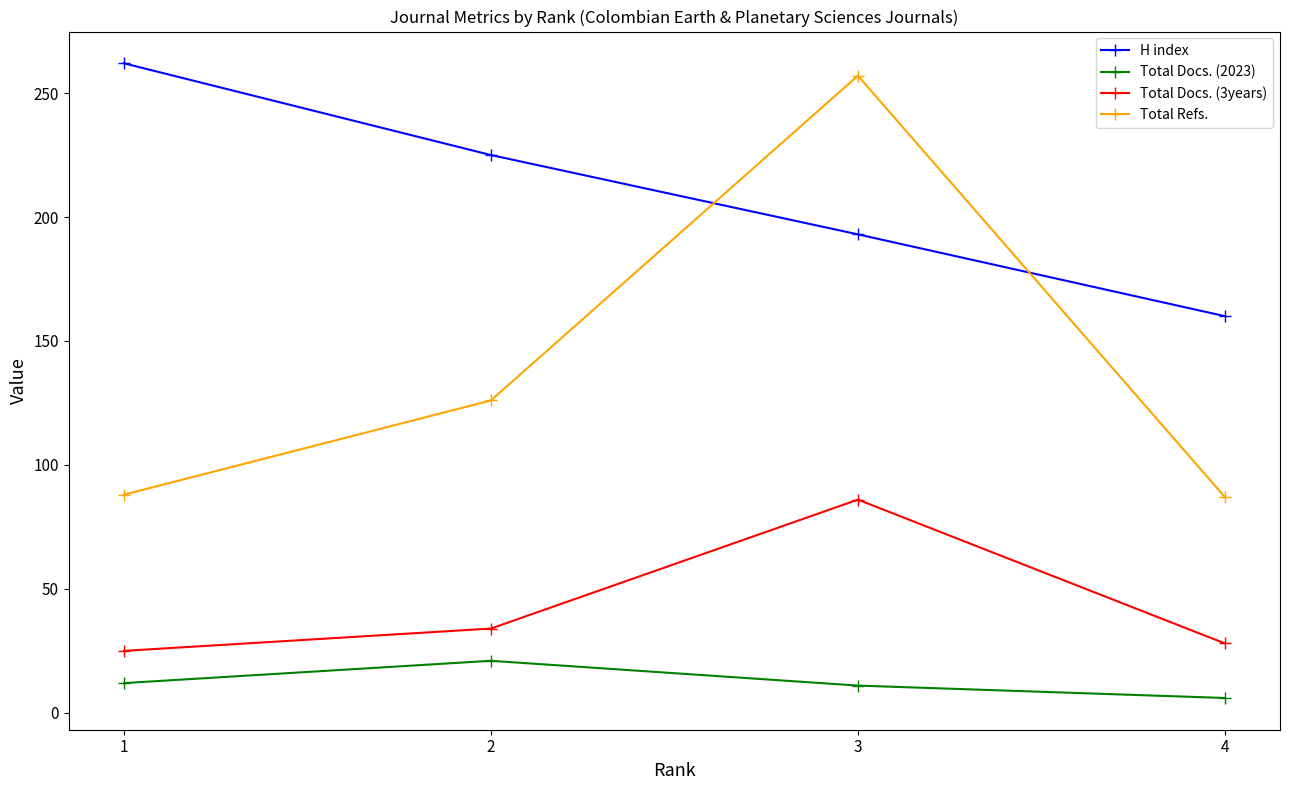

Which series changed the most between 1 and 3?

Total Refs.